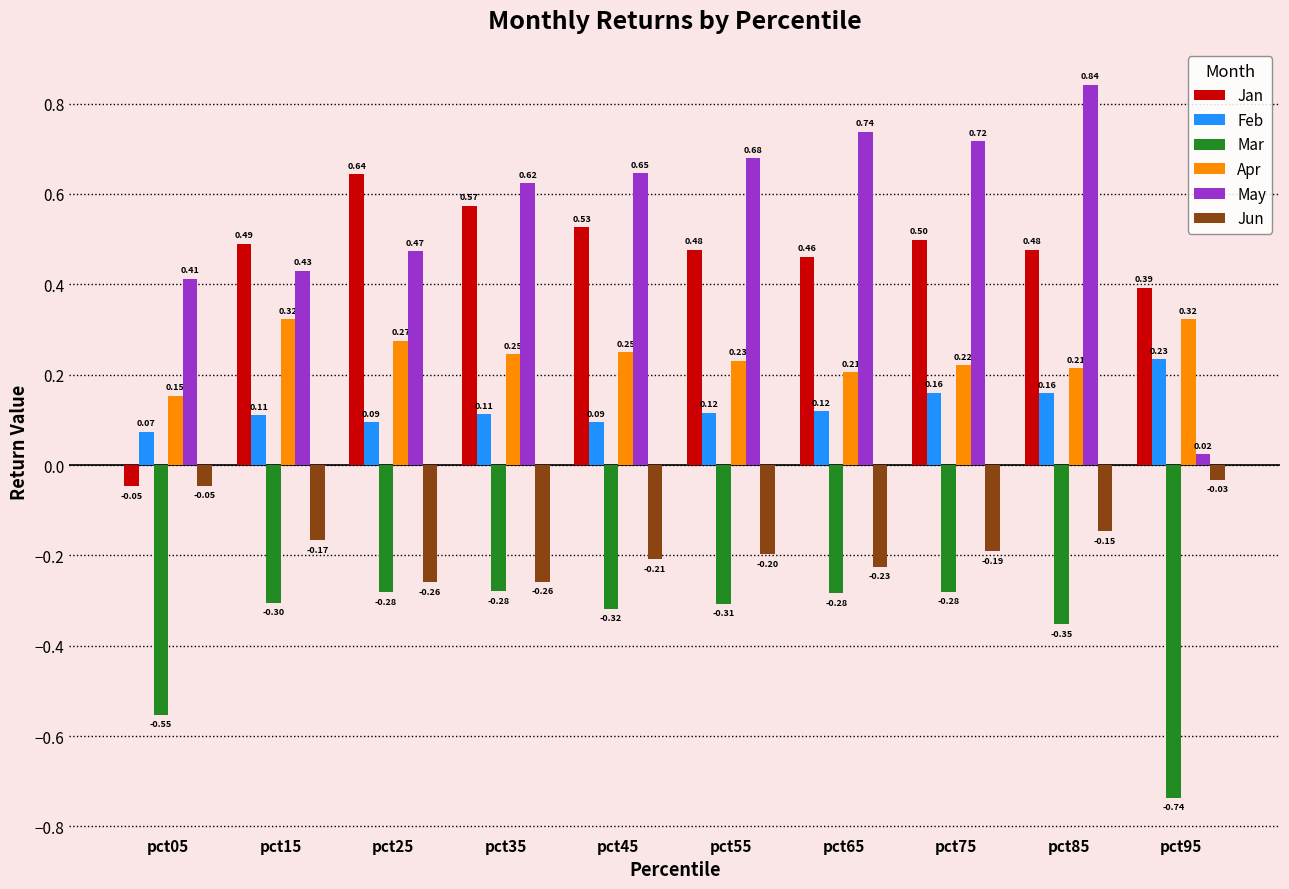

What is the difference between the maximum and minimum values in the Mar series?

0.5